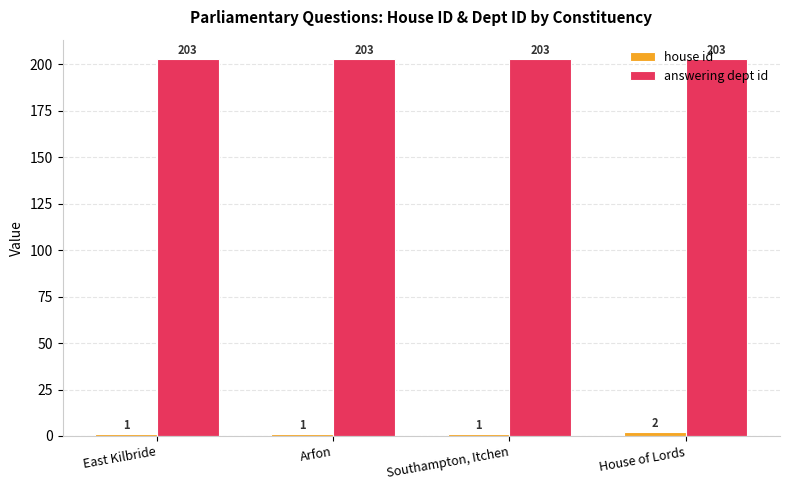

The value of answering dept id at House of Lords is 275. True or false?

False